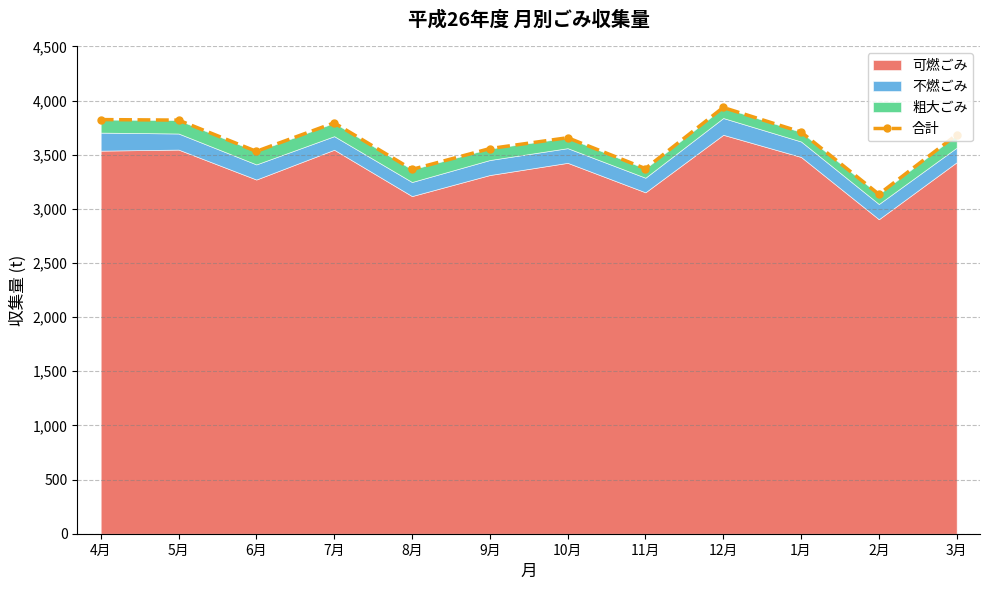

The chart shows a value of 5682.1 at 4月. True or false?

False